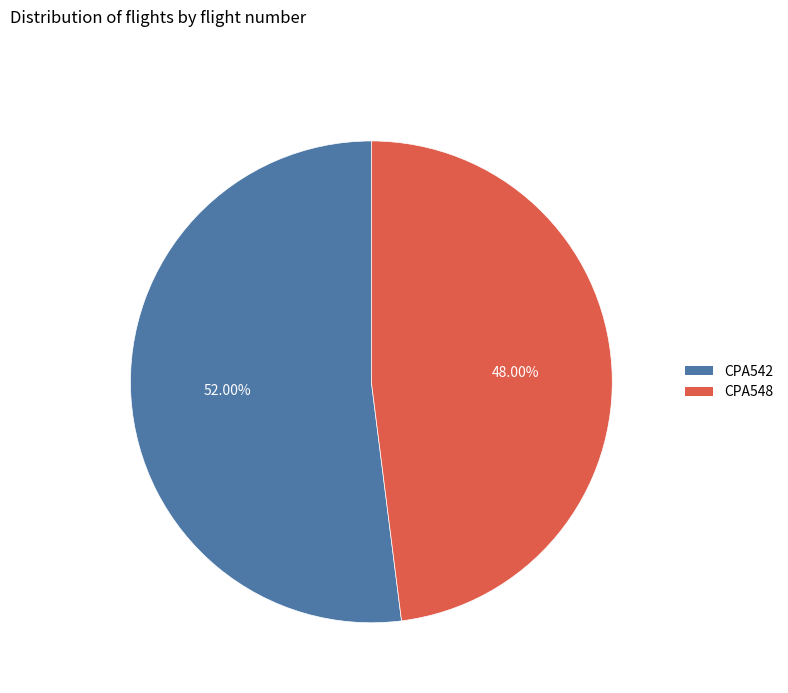

Rank the categories by value from lowest to highest.

CPA548, CPA542